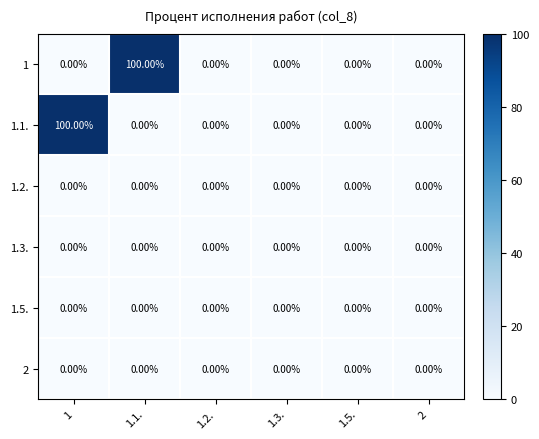

How many categories are shown in the chart?

6